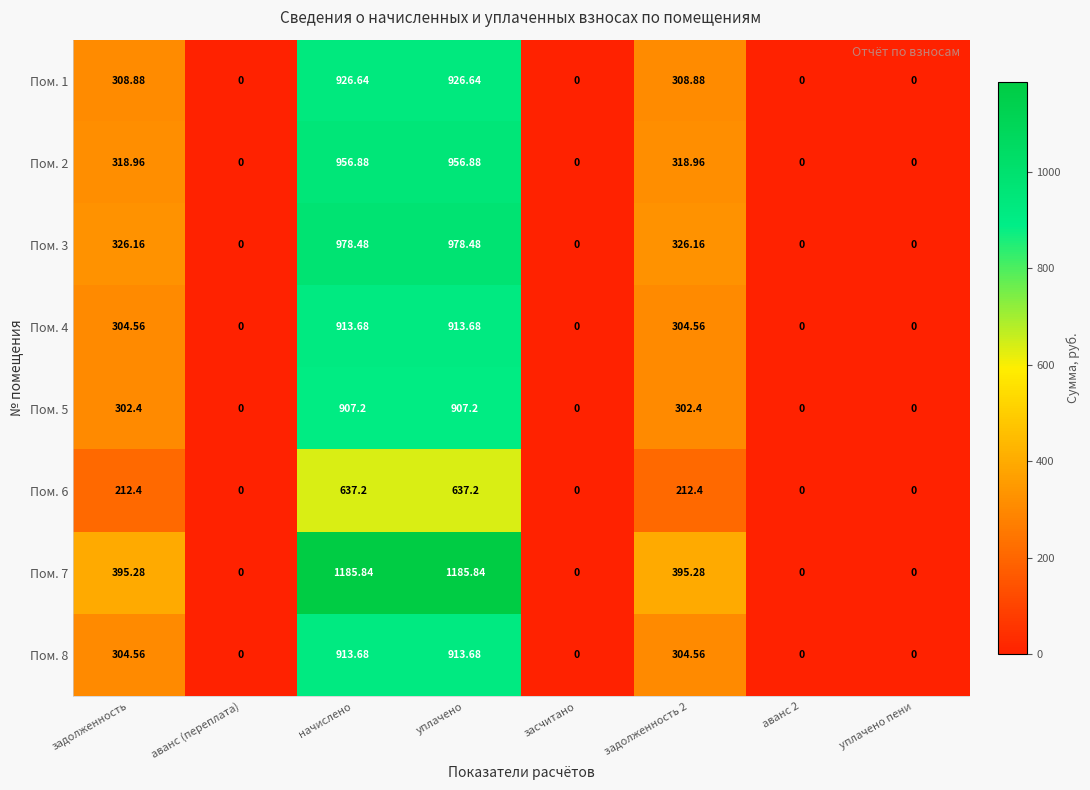

What is the total value across all series at задолженность?

2473.2